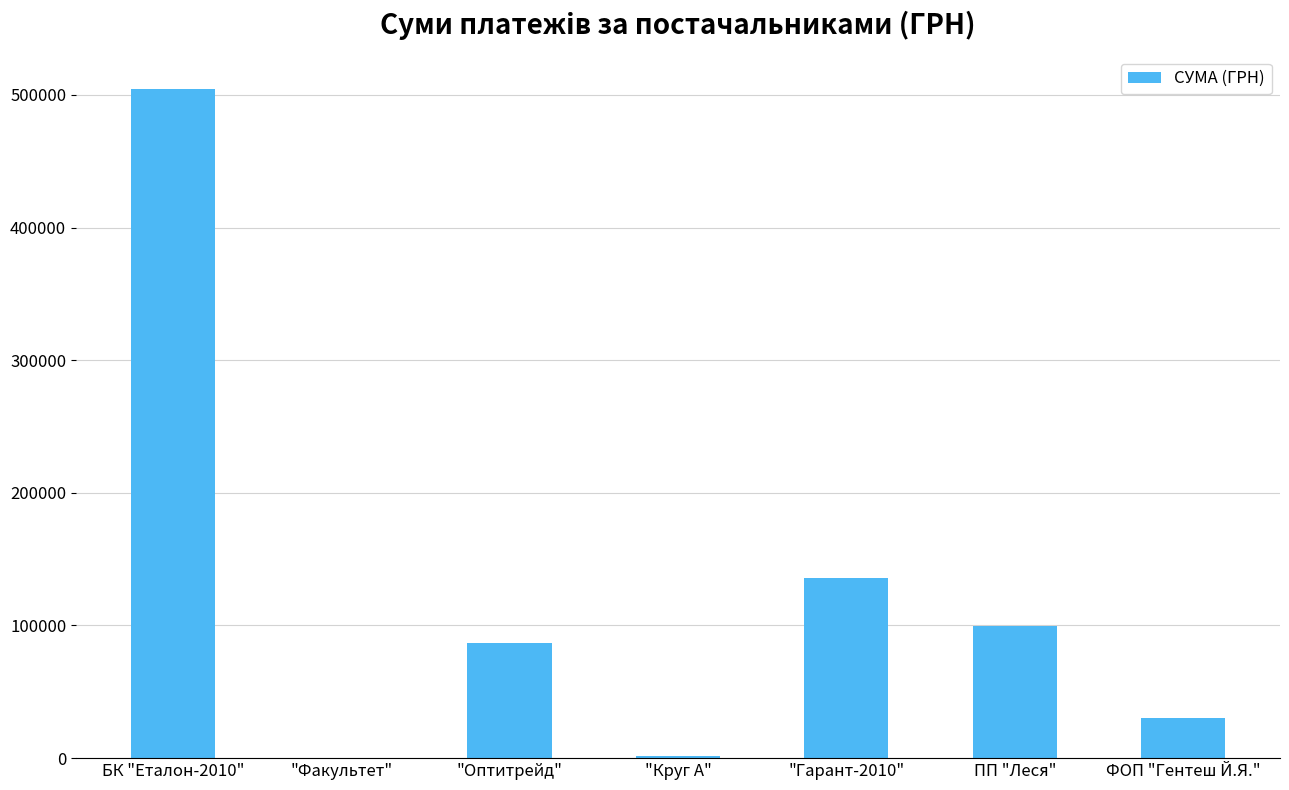

What is the ratio of the value at "Гарант-2010" to the value at ФОП "Гентеш Й.Я."?

4.5